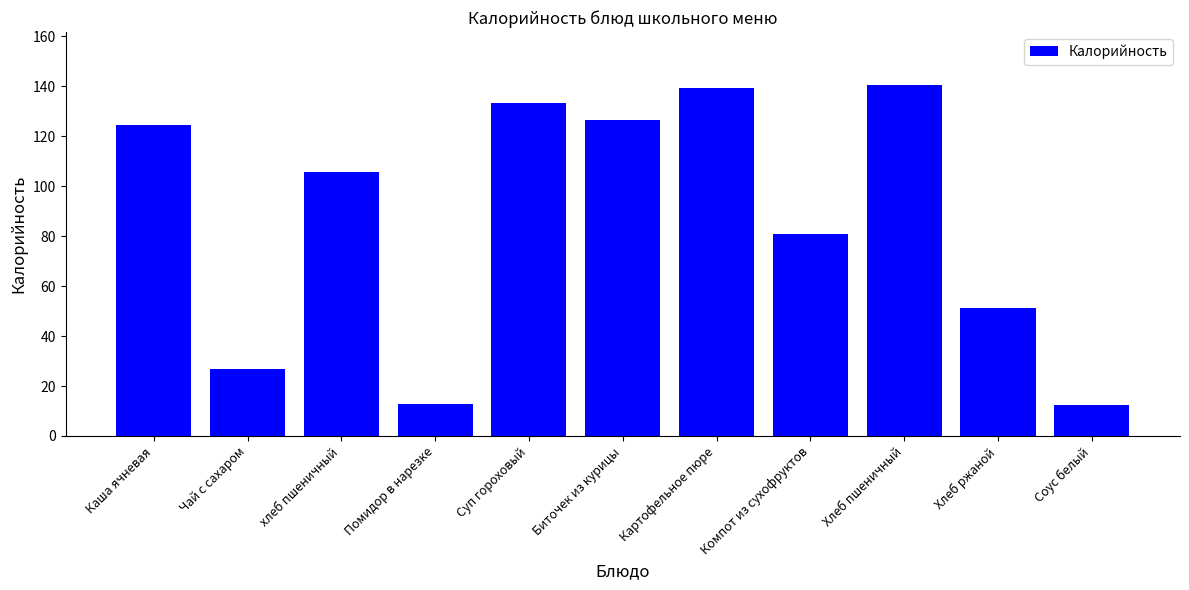

What is the difference between the values at Каша ячневая and хлеб пшеничный?

19.0